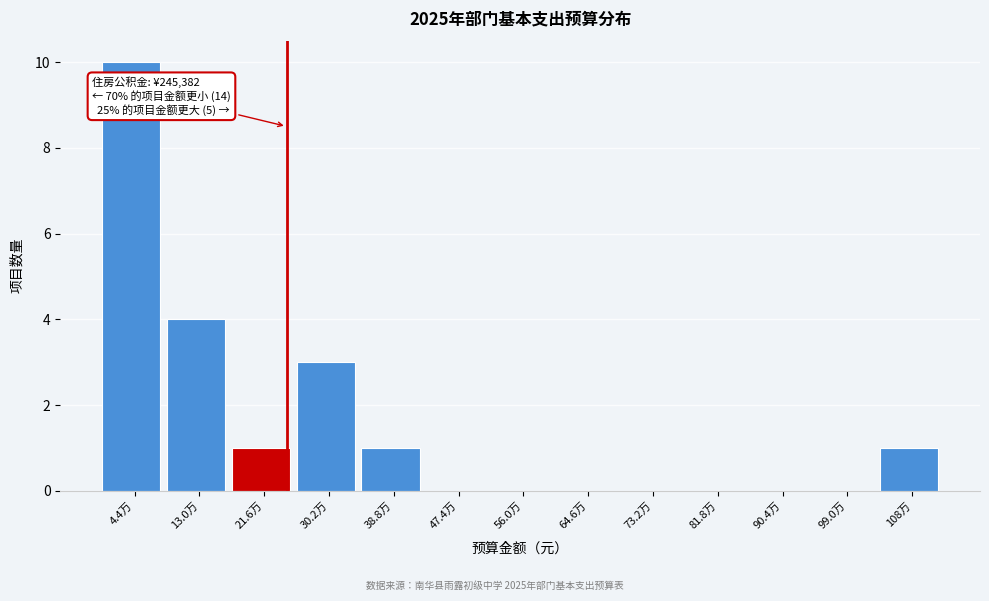

Reading left to right, what are all the values shown in this chart?

4.4万=10	13.0万=4	21.6万=1	30.2万=3	38.8万=1	47.4万=0	56.0万=0	64.6万=0	73.2万=0	81.8万=0	90.4万=0	99.0万=0	108万=1